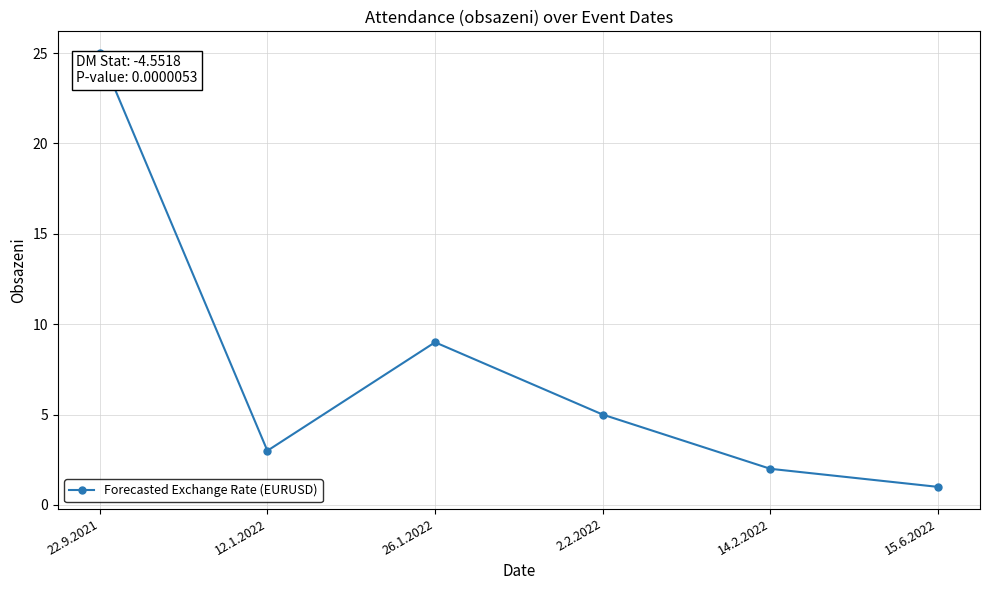

What is the value of the 4th point from the left?

5